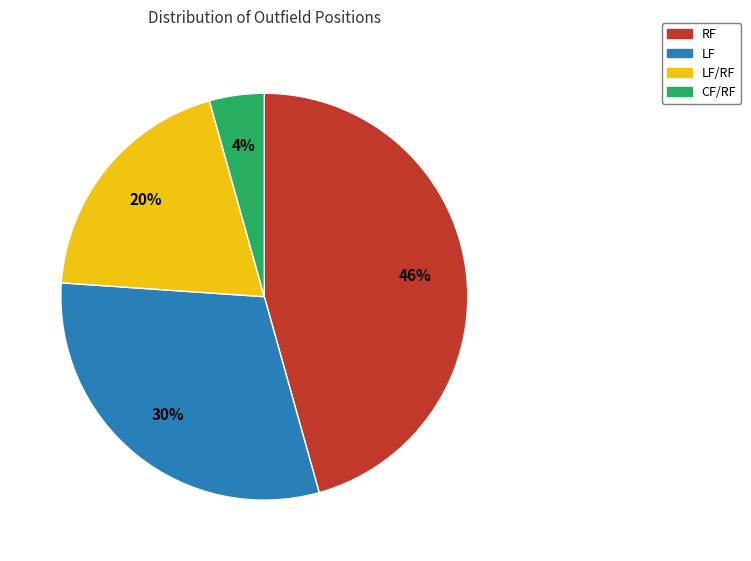

Is there a majority slice in this chart?

No